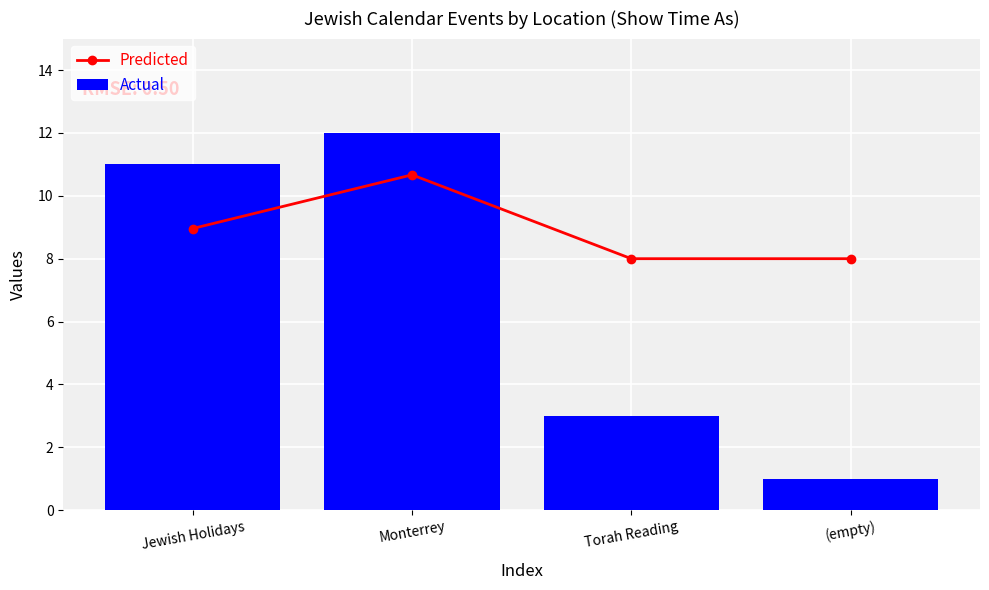

What is the total value across all series at Monterrey?

22.7